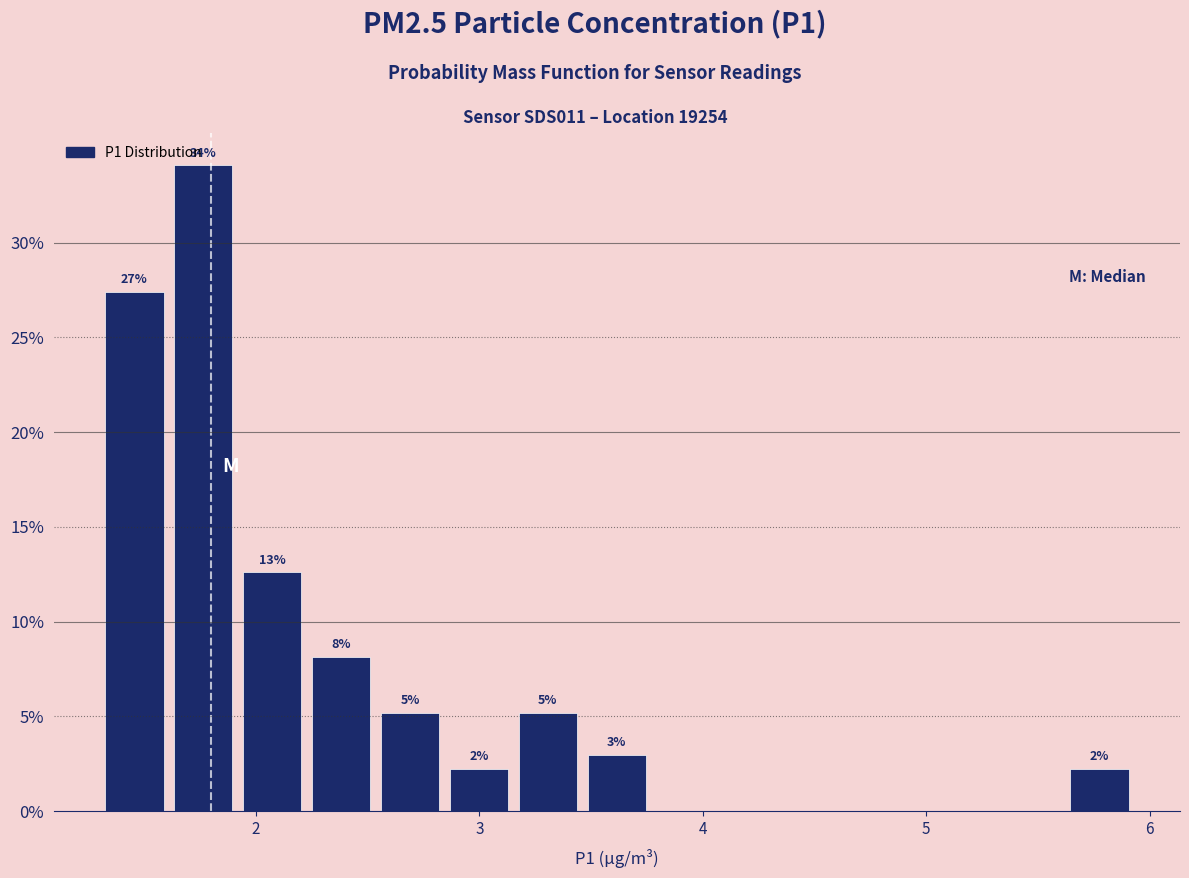

Read against the x-axis, roughly where is the centre of the tallest bar?

1.8